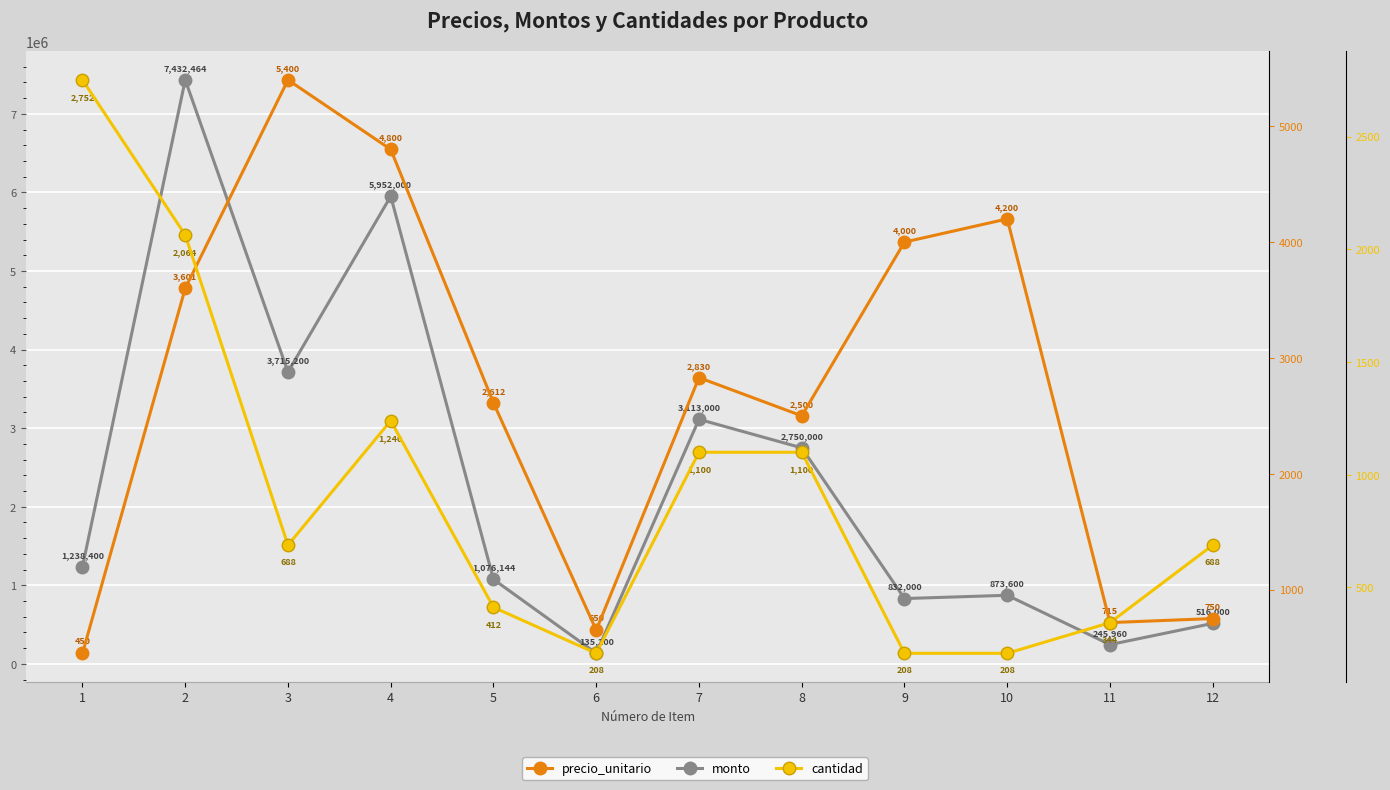

What is the value of the precio_unitario point at the 8th from the left?

2500